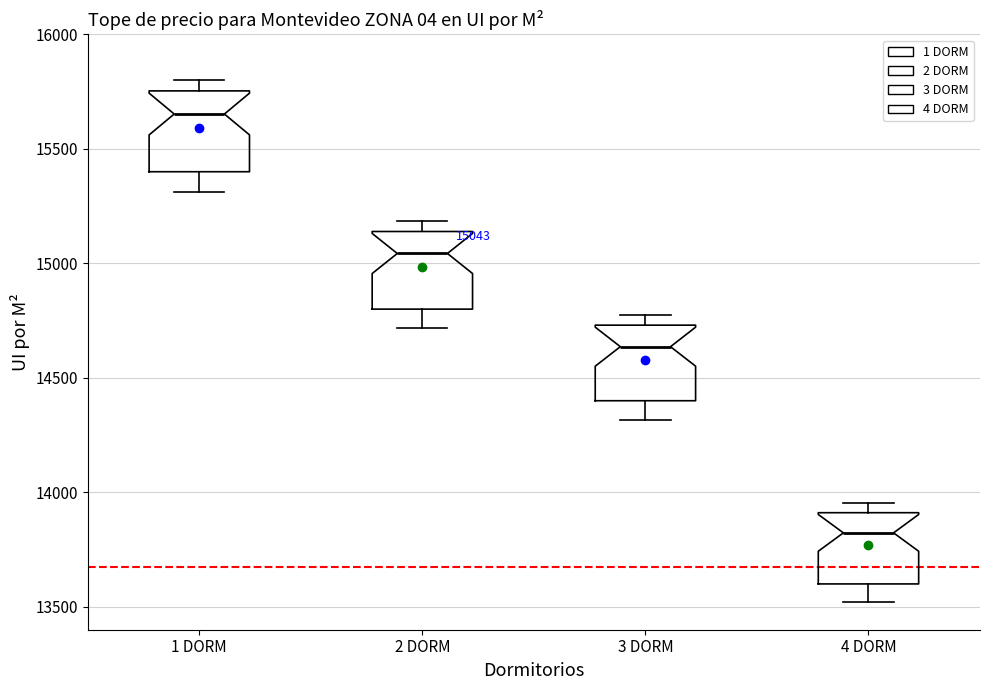

Which box's median line is the highest?

1 DORM